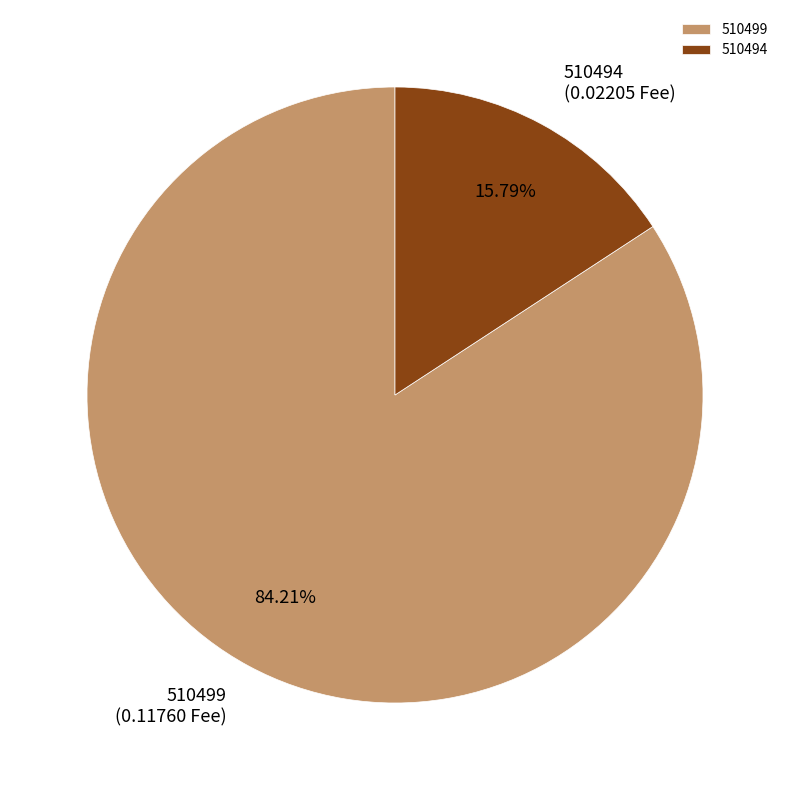

How many segments does this pie chart have?

2